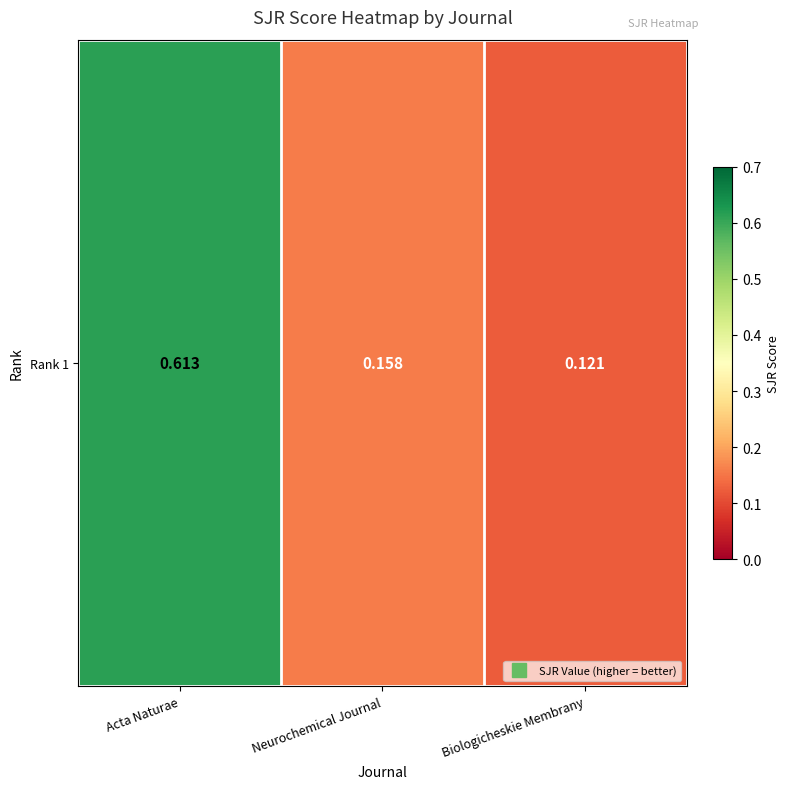

What is the difference between the maximum and second lowest values?

0.5